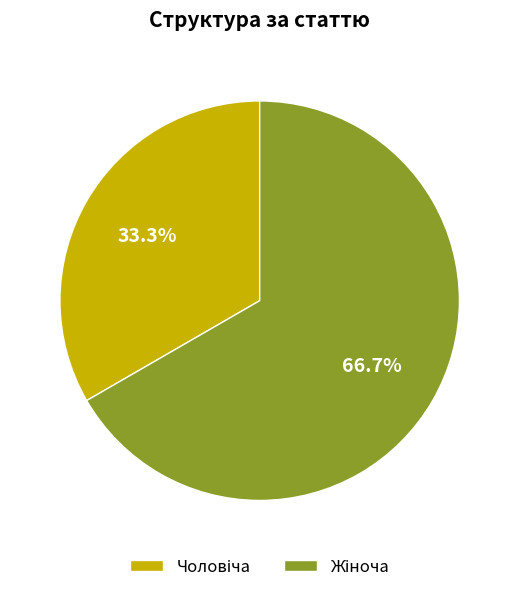

Does any single category account for the majority?

Yes